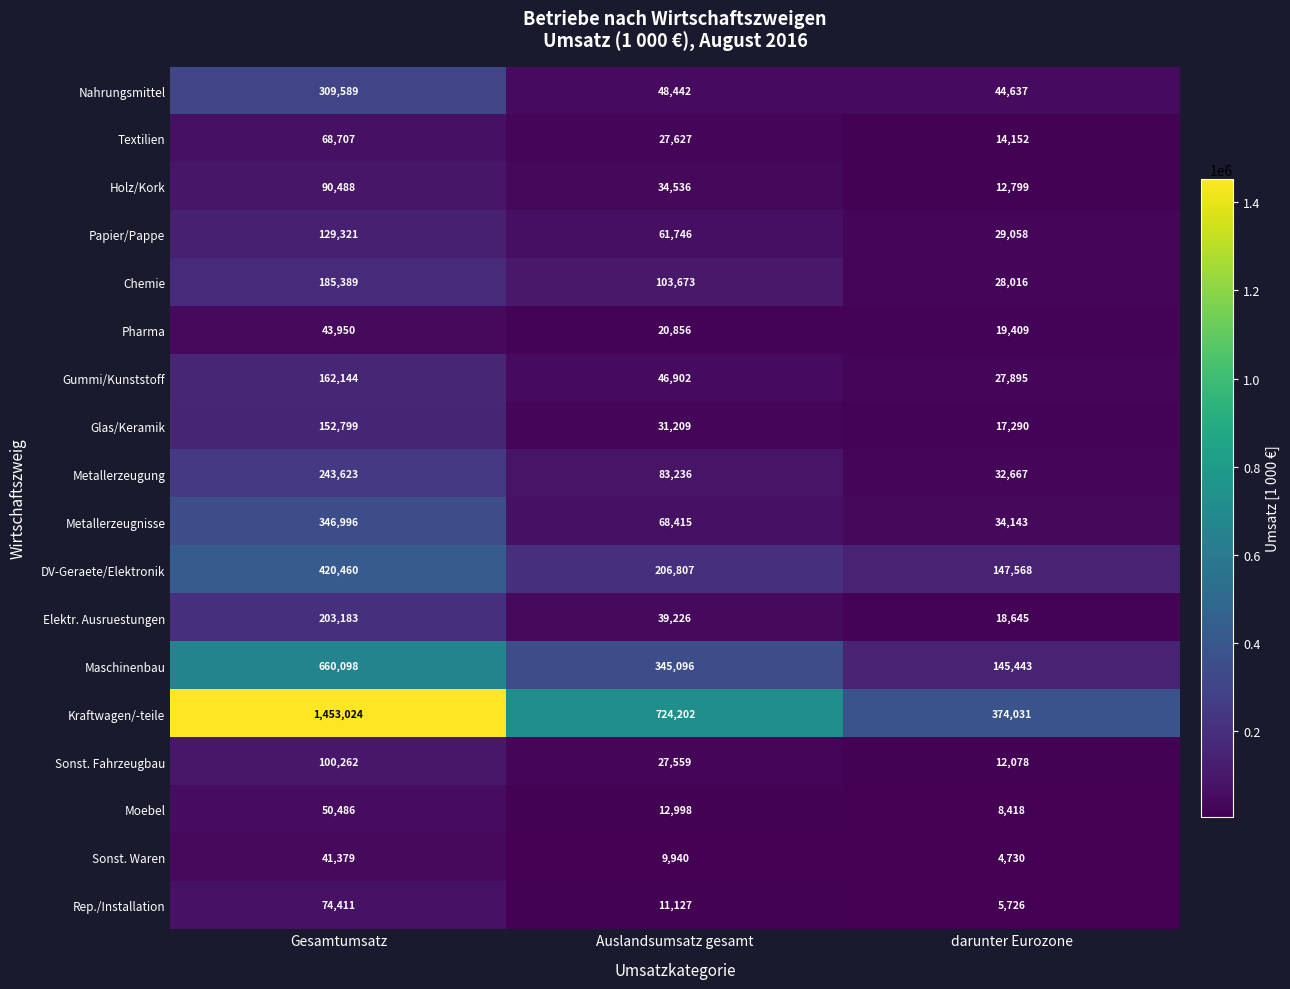

What is the difference between the highest and lowest values at Gesamtumsatz?

1411645